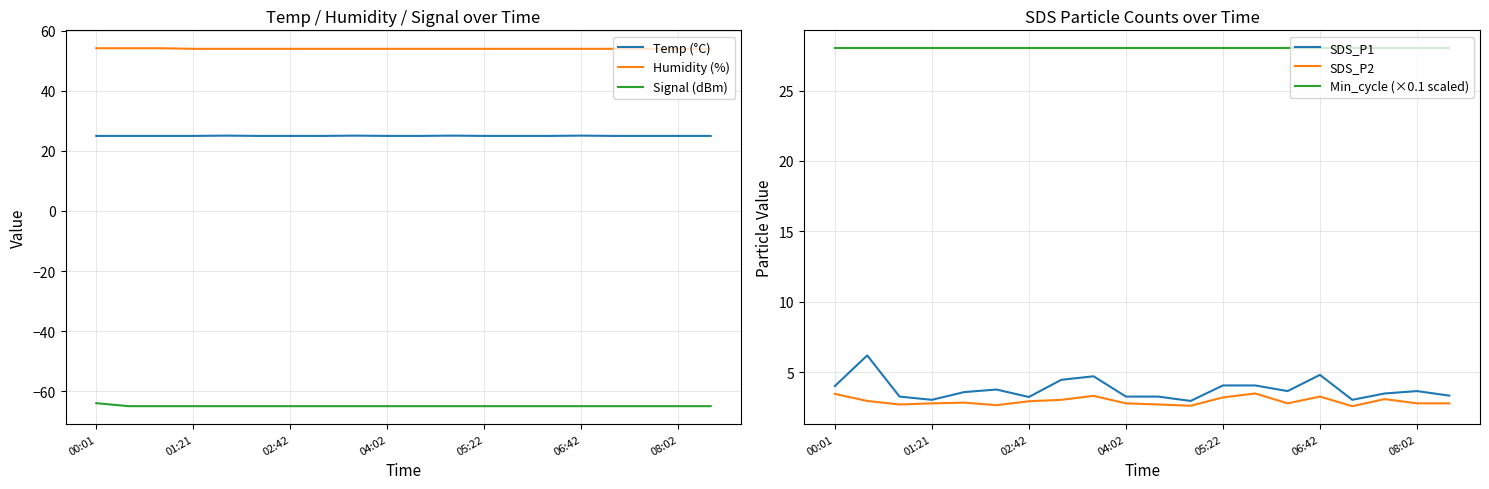

What is the maximum value for Min_cycle (×0.1 scaled)?

28.0